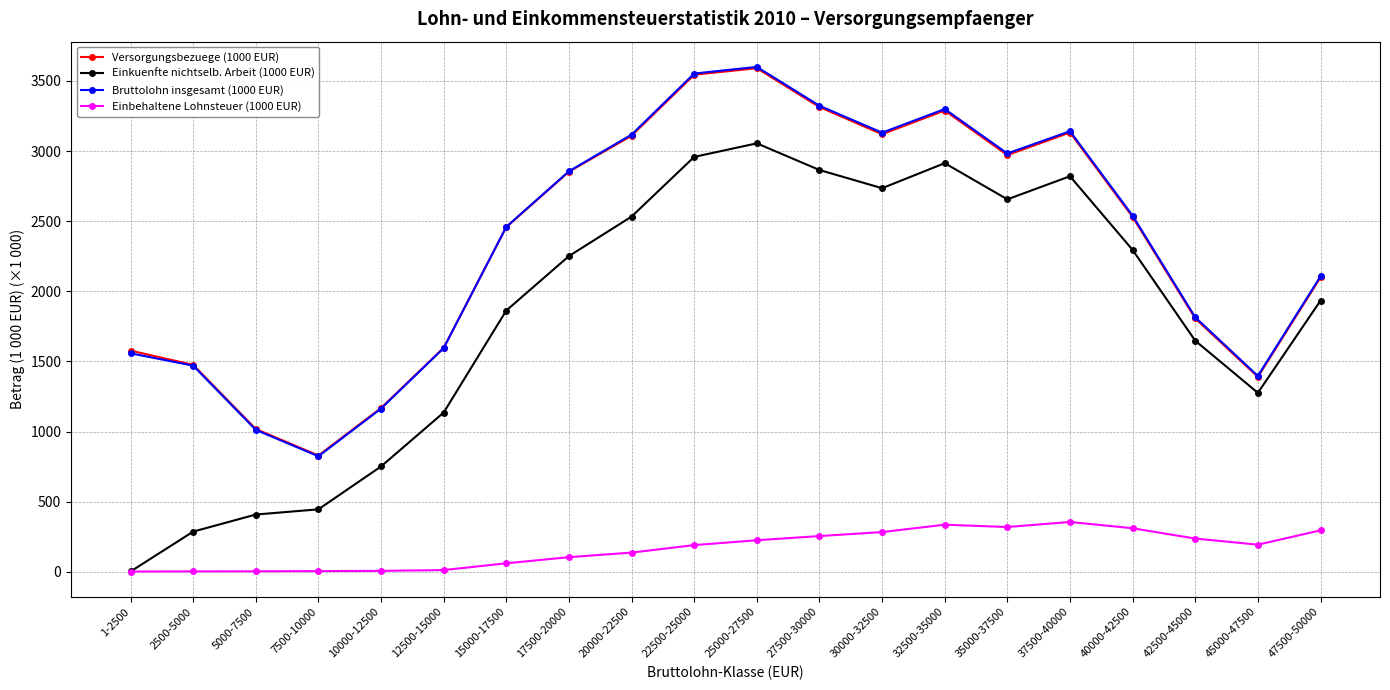

Between 25000-27500 and 45000-47500, which series saw the biggest shift?

Bruttolohn insgesamt (1000 EUR)